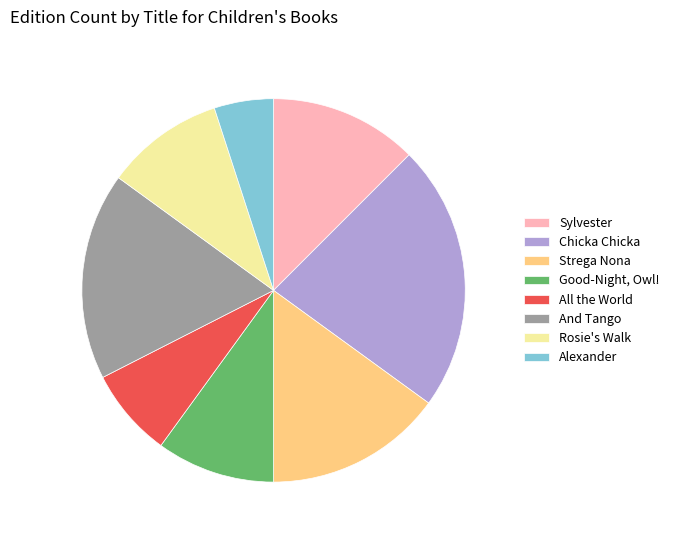

Approximately how many times larger is the value at And Tango compared to All the World?

2.3